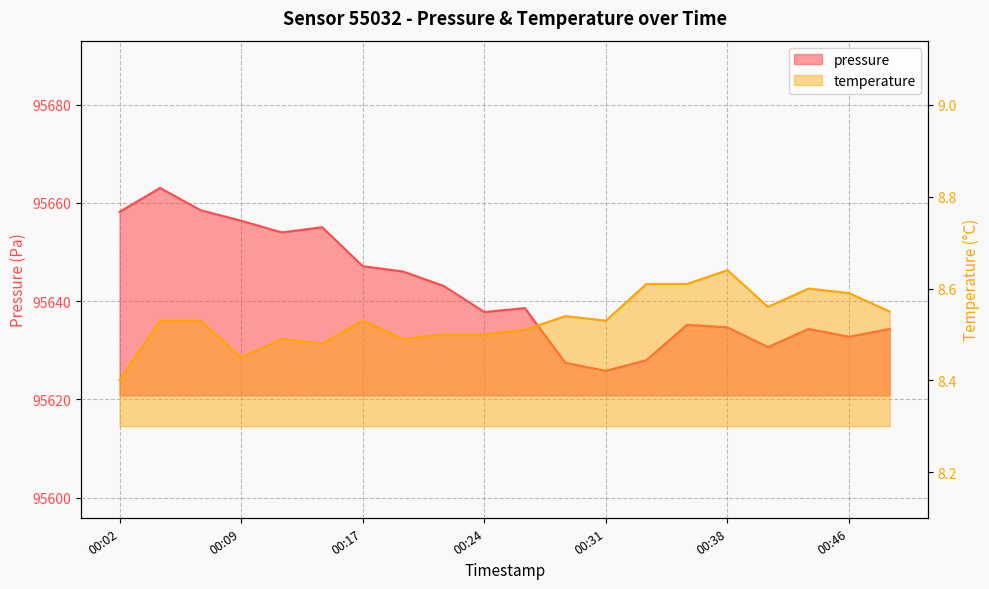

Rank the series at 00:36 from highest to lowest value.

pressure, temperature